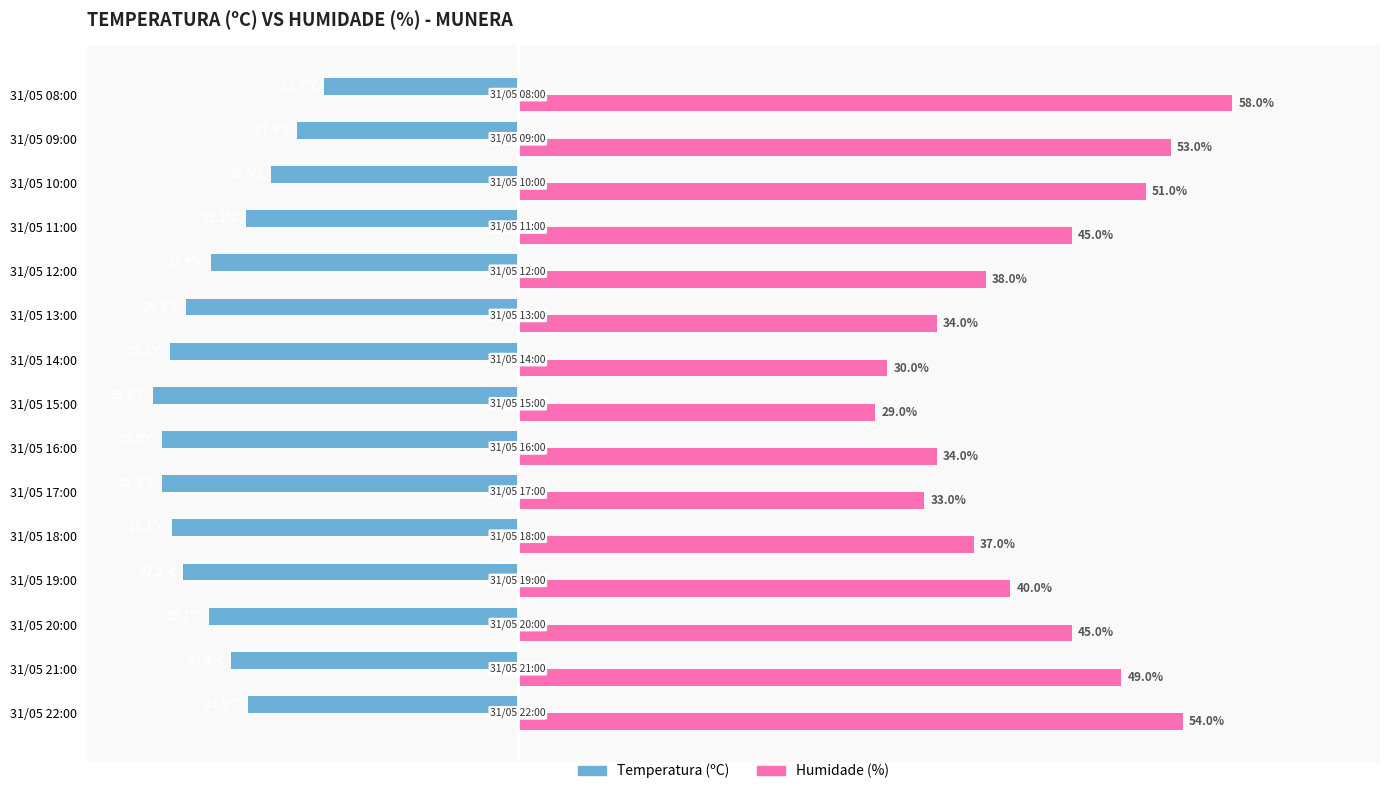

Which series has the largest total across all categories?

Humidade (%)